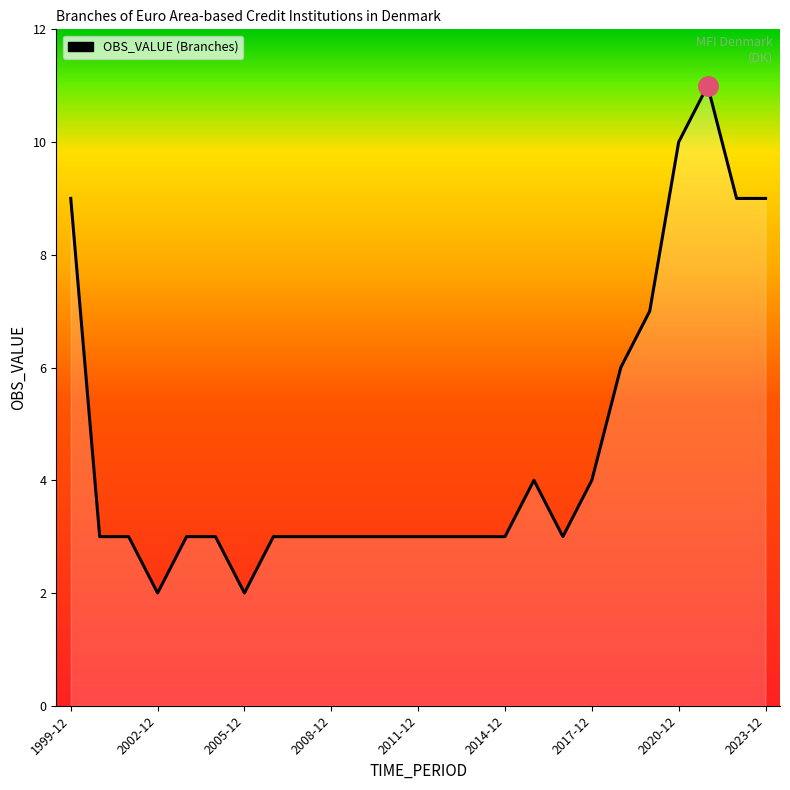

What is the difference between the maximum and minimum values?

9